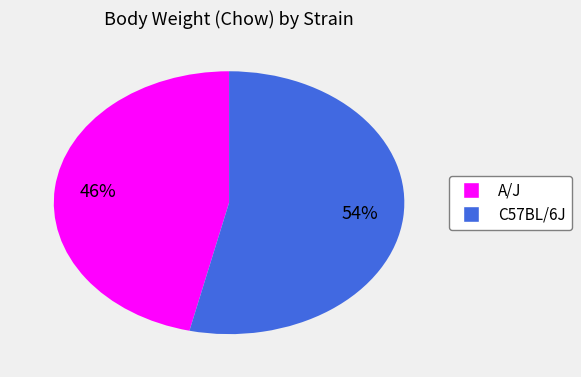

What percentage is the C57BL/6J slice, to the nearest percent?

54%